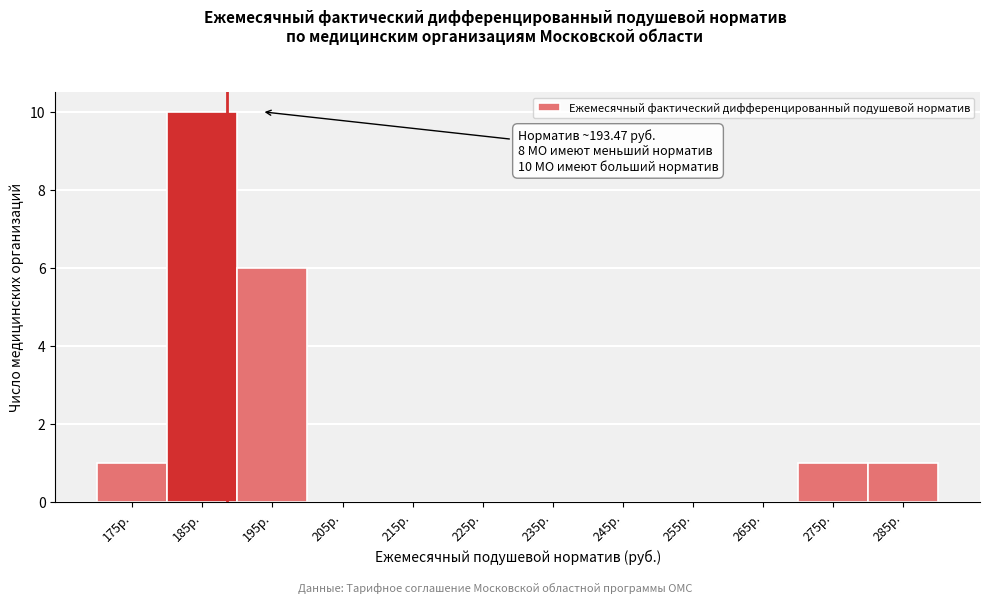

Reading left to right, extract all data points from this chart.

175р.=1	185р.=10	195р.=6	205р.=0	215р.=0	225р.=0	235р.=0	245р.=0	255р.=0	265р.=0	275р.=1	285р.=1